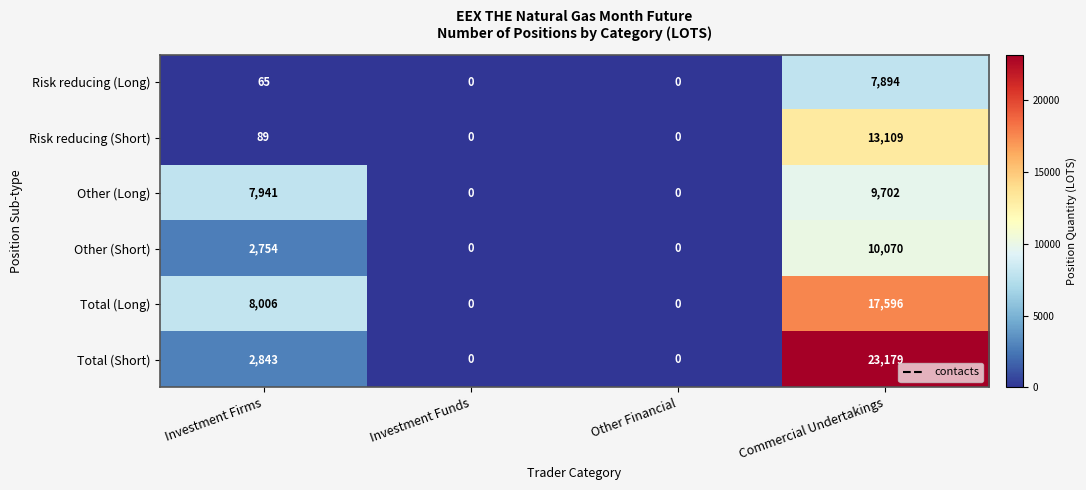

How many positive values does the Risk reducing (Long) series have?

2